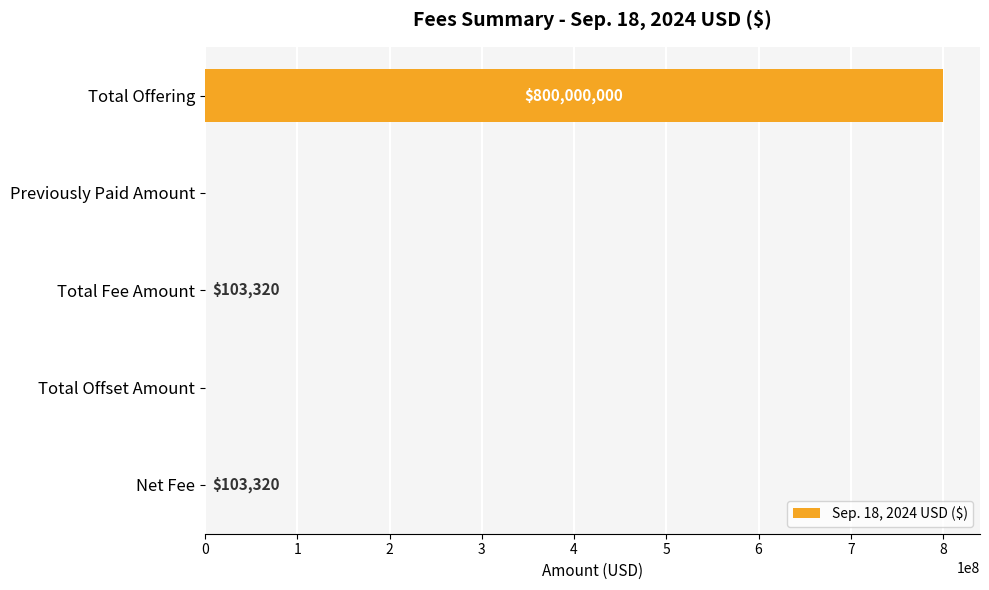

What is the maximum value shown in the chart?

800000000